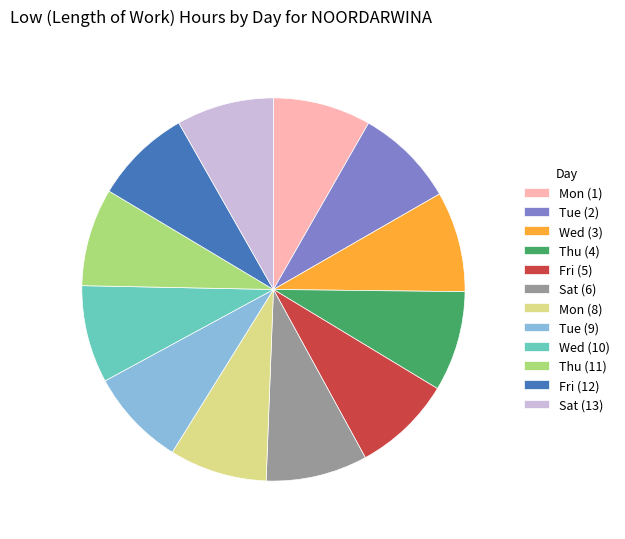

How many slices are in this pie chart?

12